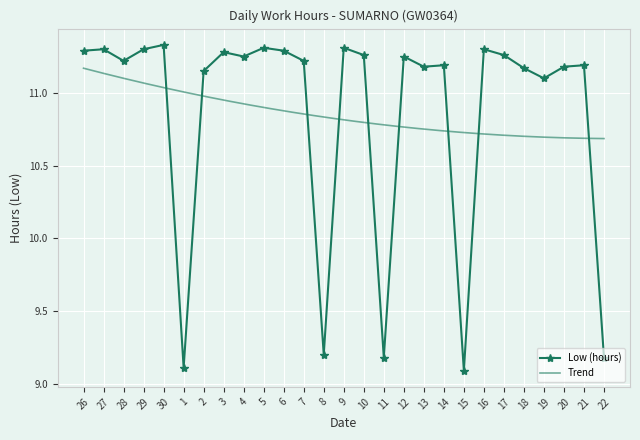

Is it true that Low (hours) equals 6.0 at 7?

False